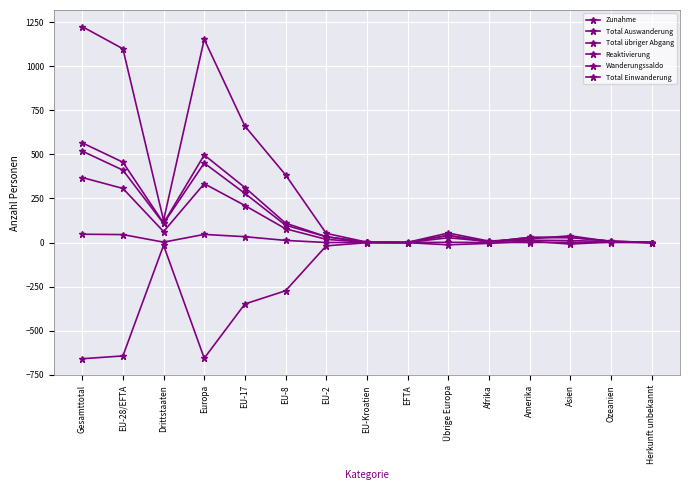

What is the difference between the maximum and minimum values in the Zunahme series?

566